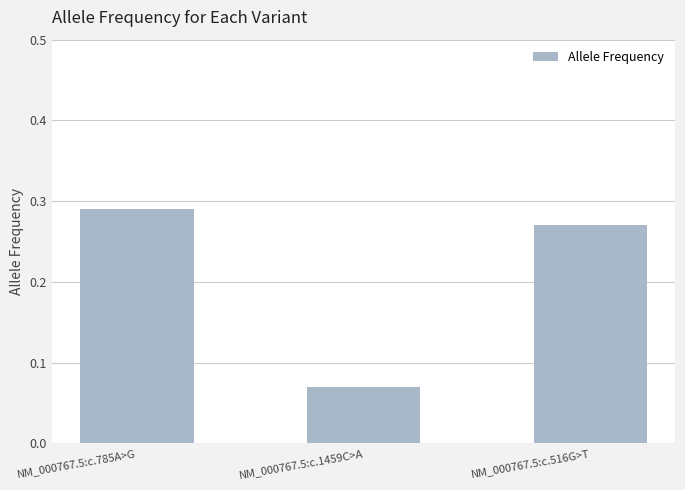

How many bars are there in total?

3